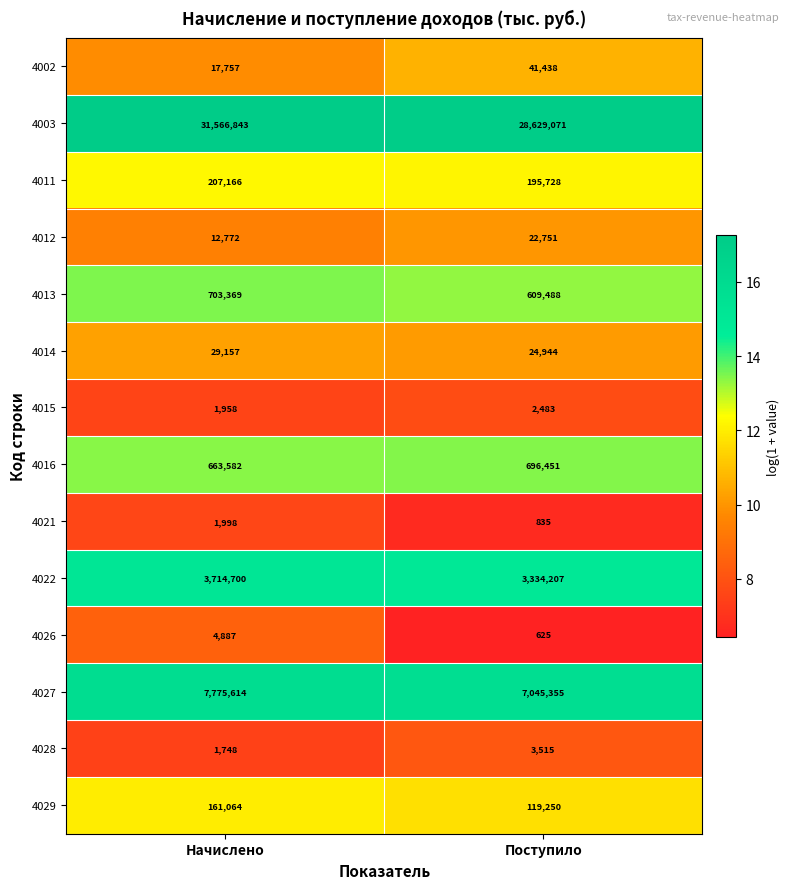

What is the approximate value of 4015 at Поступило, to the nearest 50?

2500